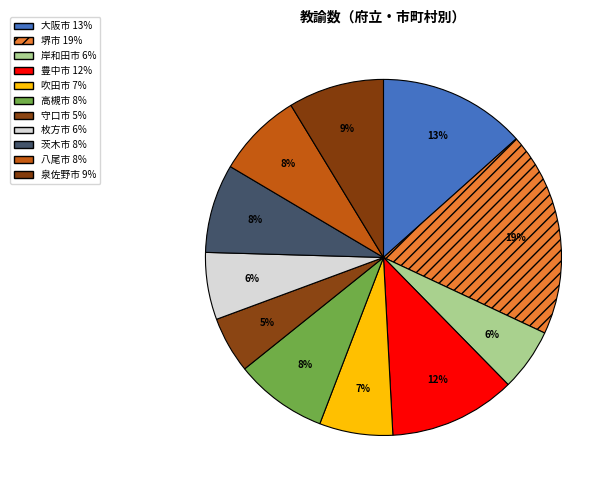

Count the number of slices in the pie.

11